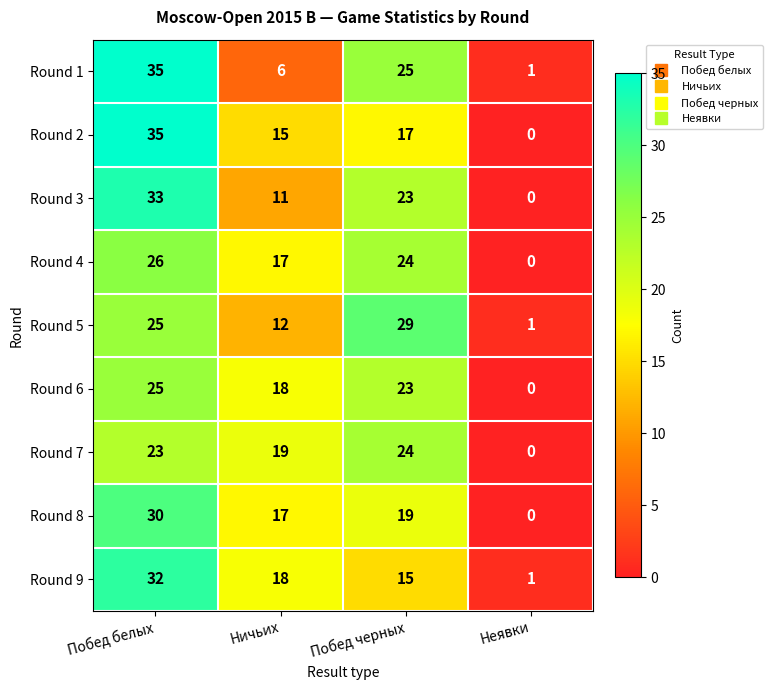

Which series has the widest spread of values?

Round 2